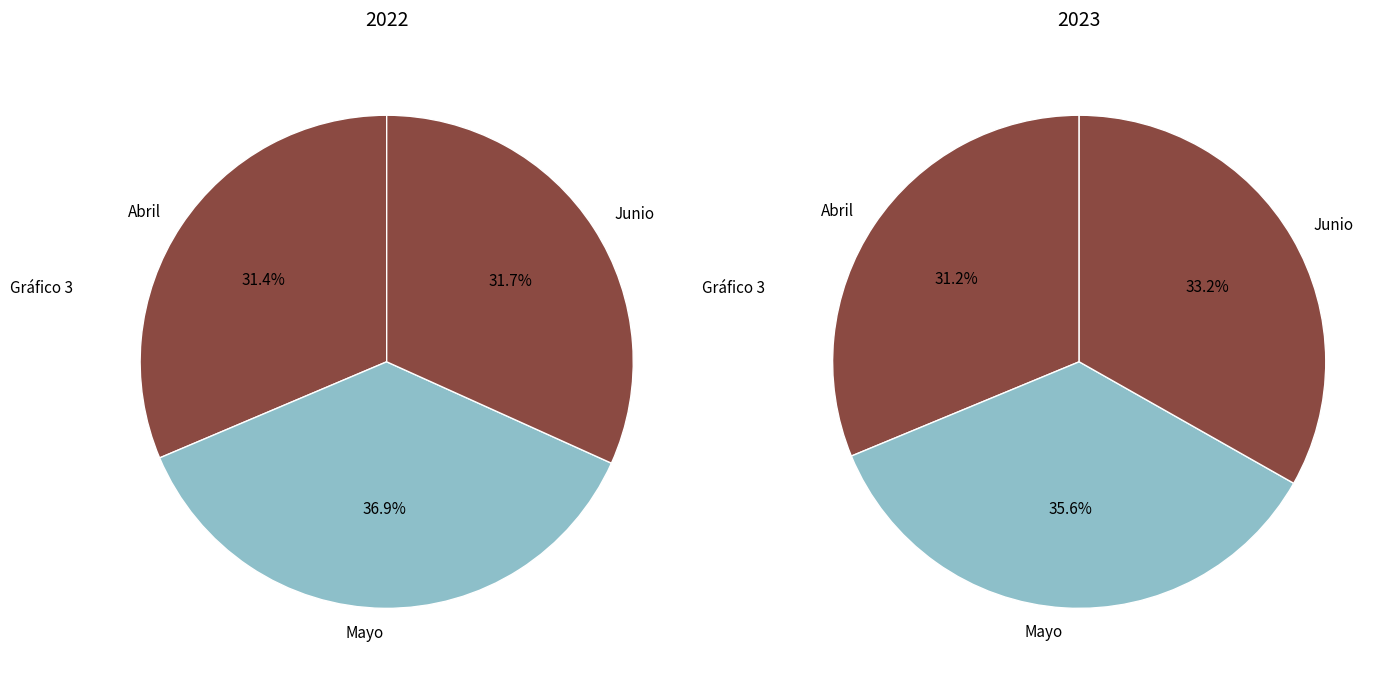

Is there any slice that represents more than half of the pie?

No